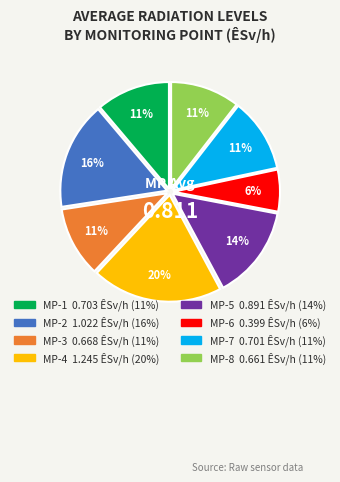

What is the largest slice in the pie chart?

MP-4